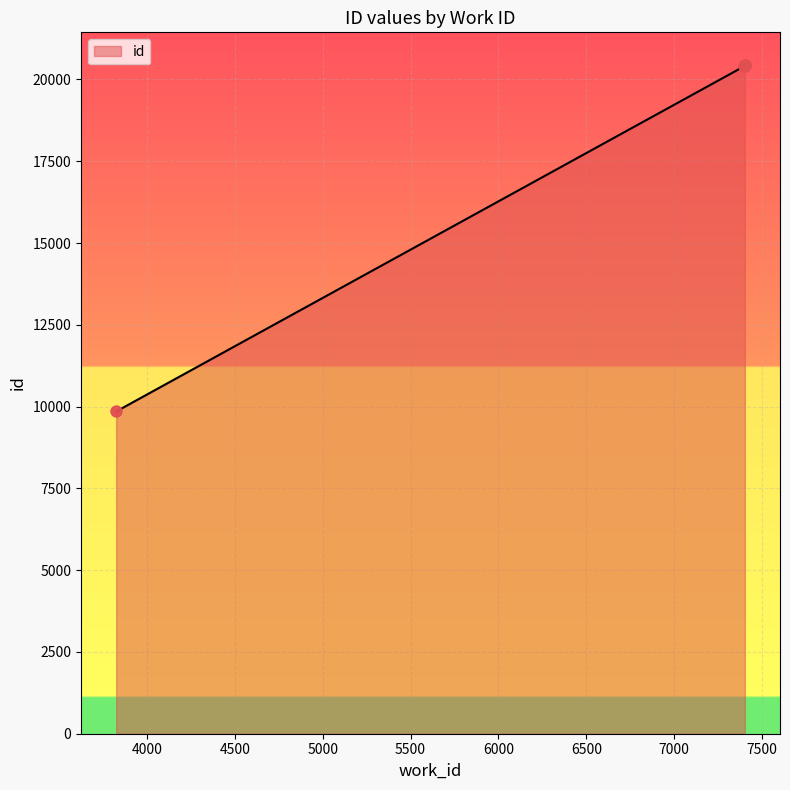

Approximately how many times larger is the value at 7400 compared to 3825?

2.1